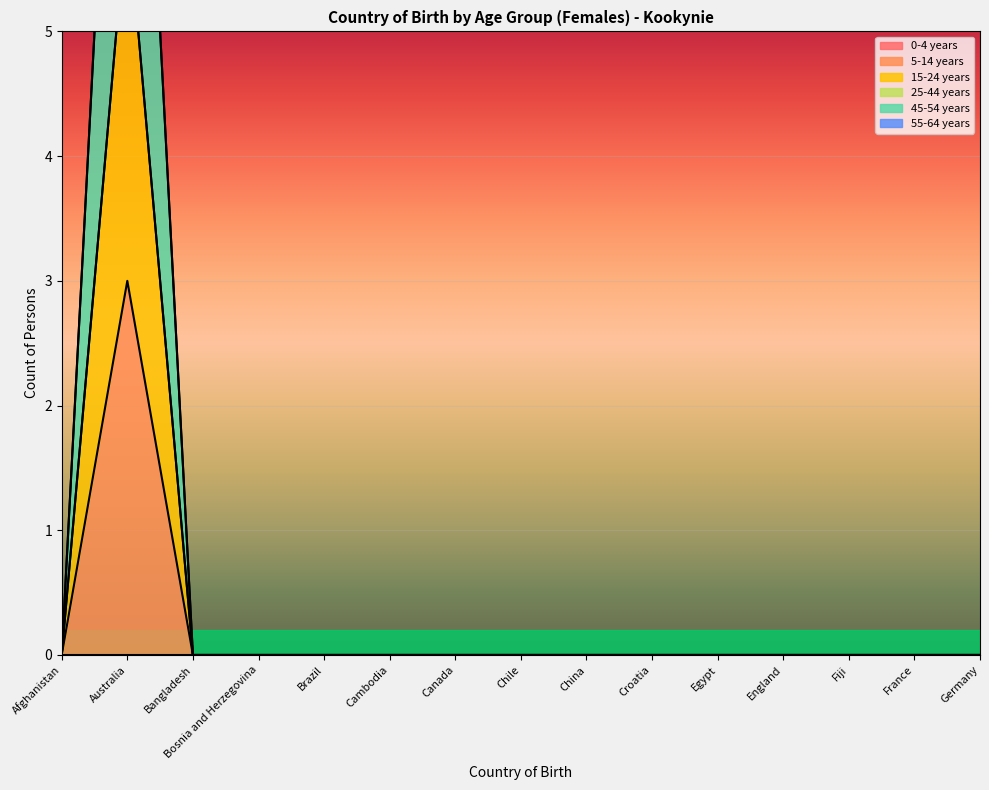

What is the label of the 15th point from the right?

Afghanistan